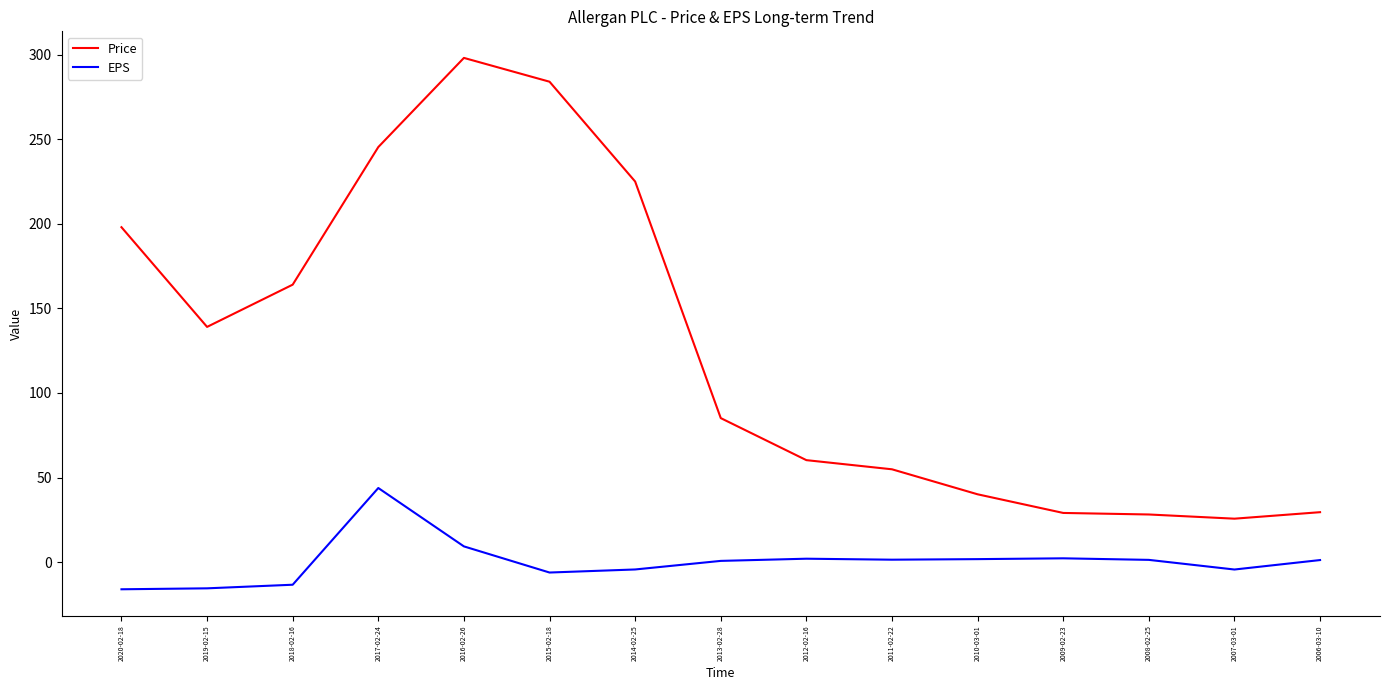

List the series in order of their peak value, highest first.

Price, EPS